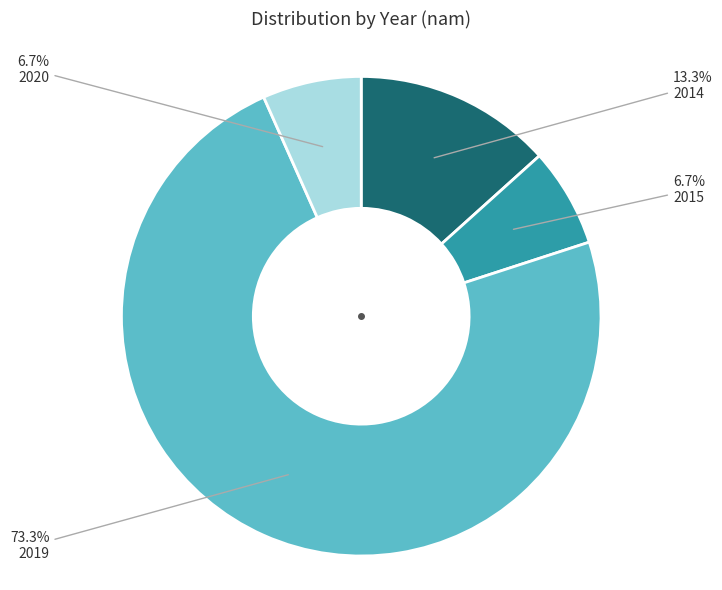

What is the total percentage of 2015 and 2019?

80.0%